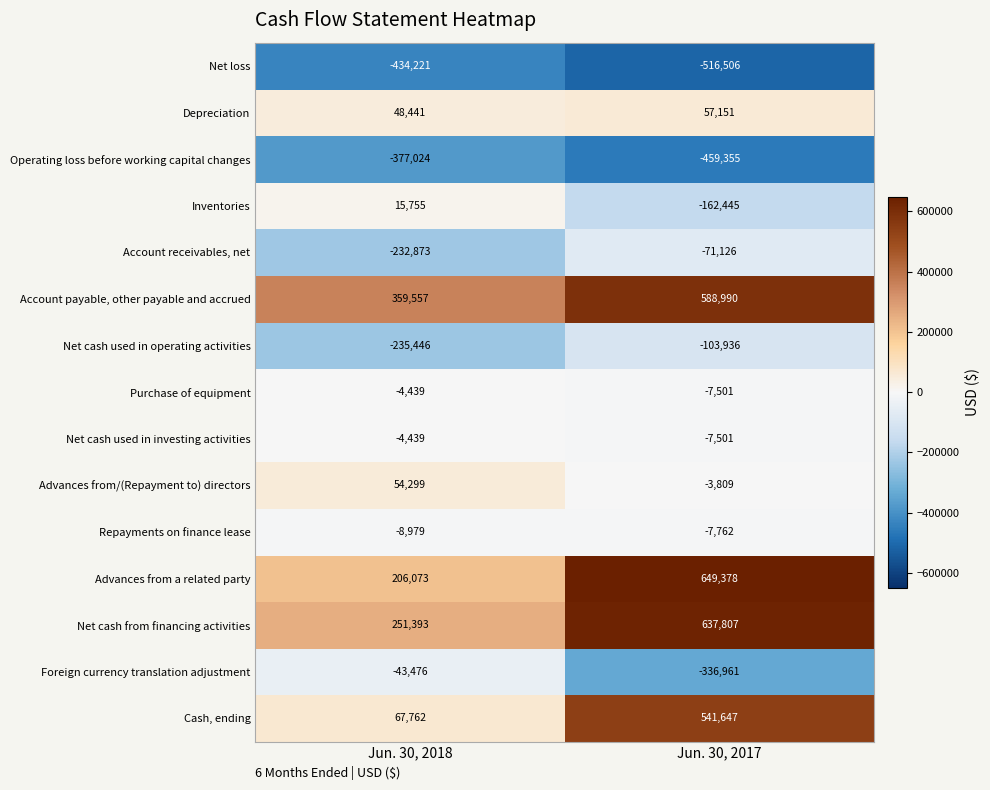

What is the spread (max minus min) of values at Jun. 30, 2018?

793778